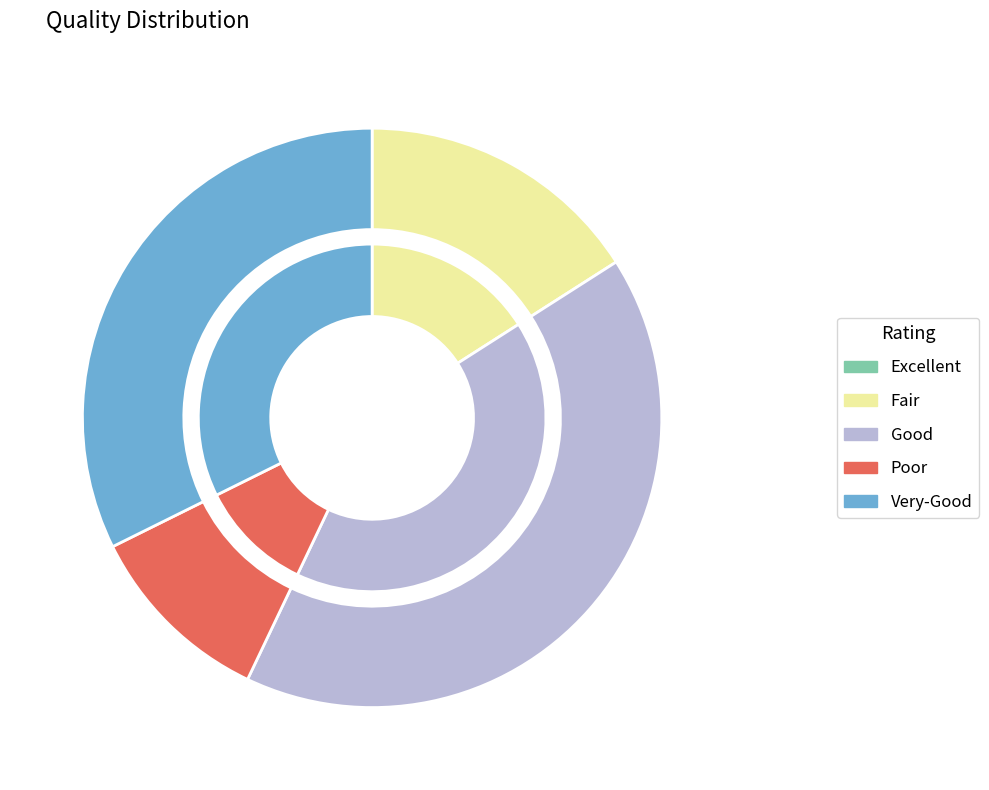

Which has a higher value, 12 or 8?

12